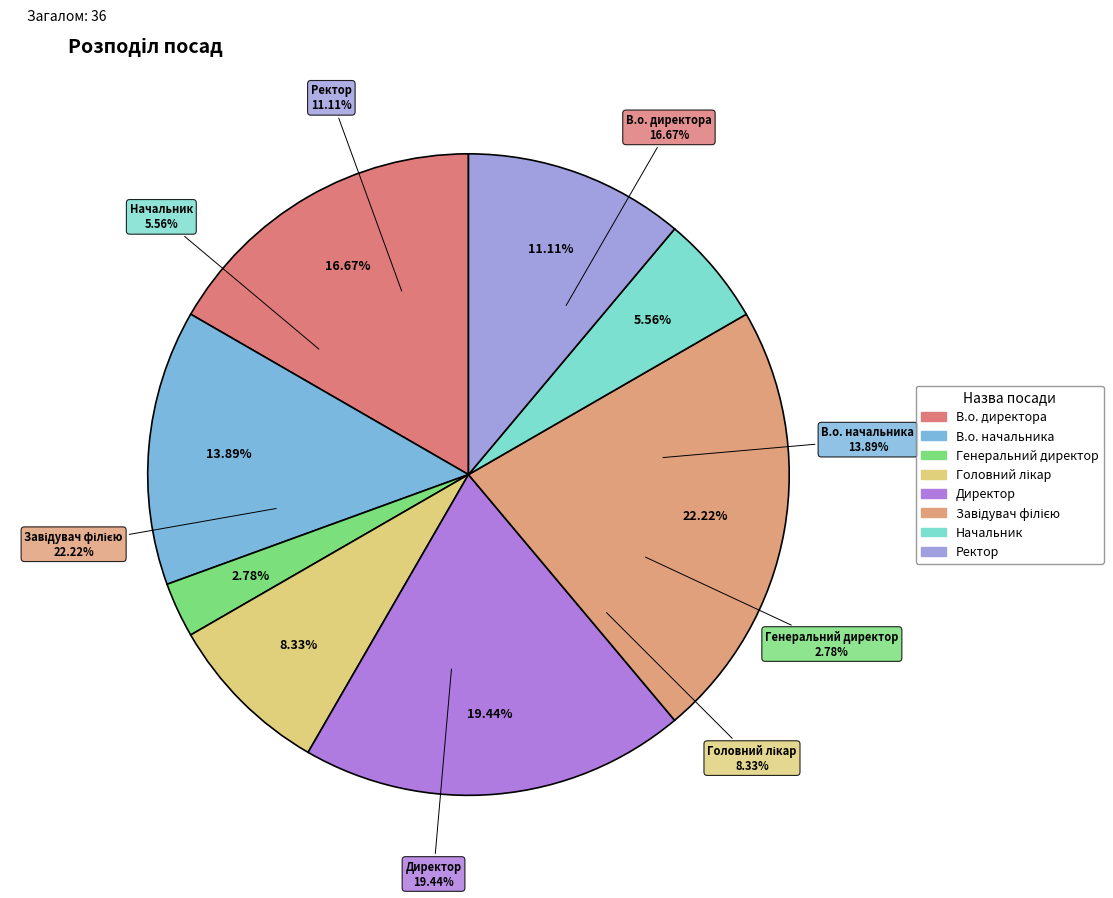

To the nearest percent, what is the combined percentage of Директор and В.о. начальника?

33%